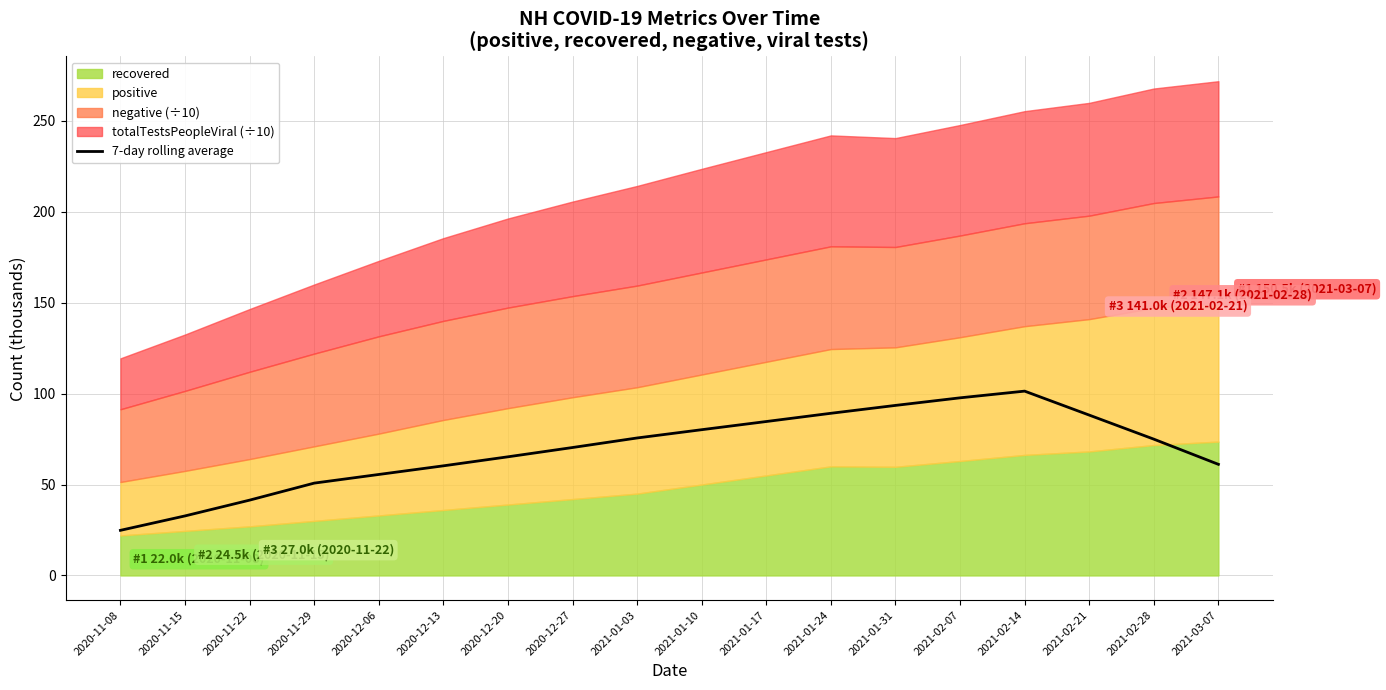

Rank the categories by value from lowest to highest.

2020-11-08, 2020-11-15, 2020-11-22, 2020-11-29, 2020-12-06, 2020-12-13, 2021-03-07, 2020-12-20, 2020-12-27, 2021-02-28, 2021-01-03, 2021-01-10, 2021-01-17, 2021-02-21, 2021-01-24, 2021-01-31, 2021-02-07, 2021-02-14